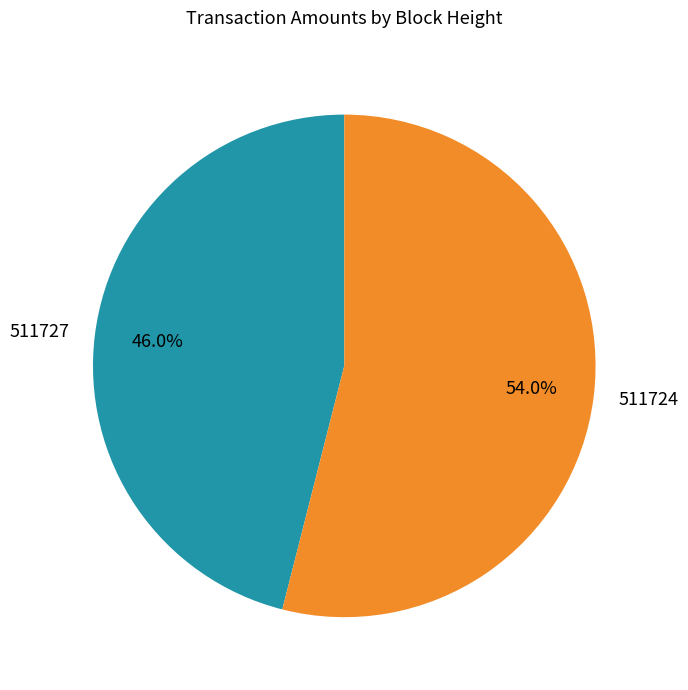

To the nearest percent, what is the difference between the largest and smallest slice percentages?

8%